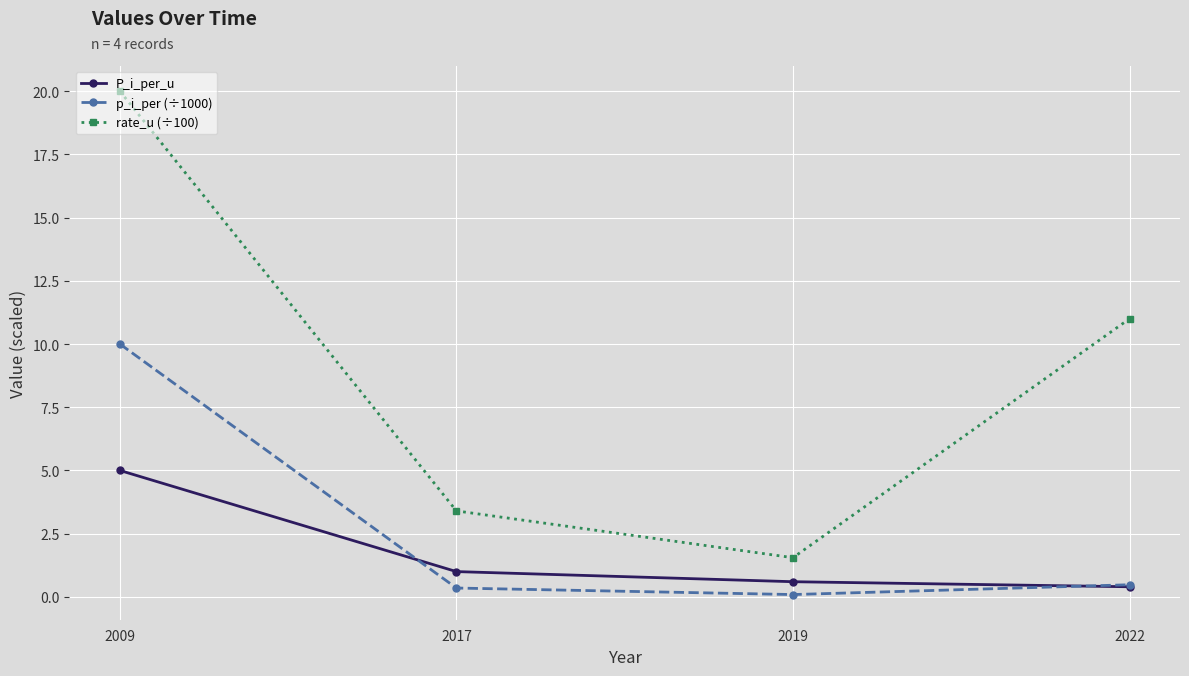

How many interior local valleys does the p_i_per (÷1000) series have?

1